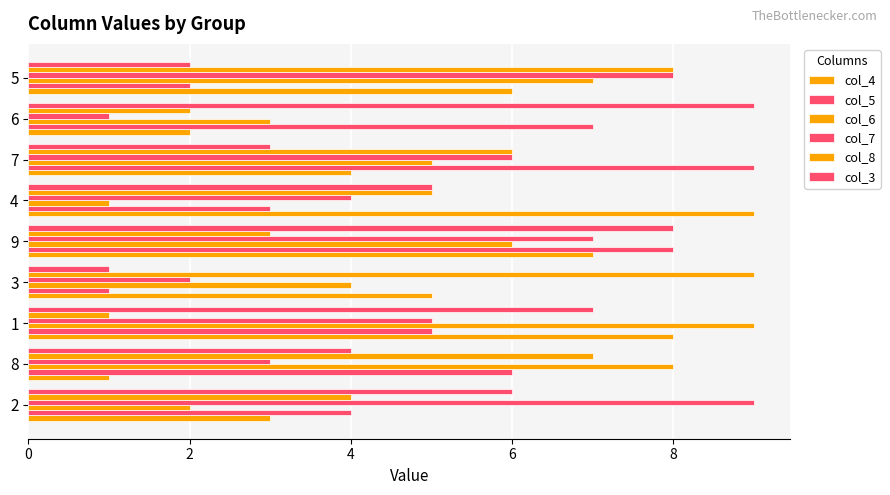

How many series are shown in this chart?

6